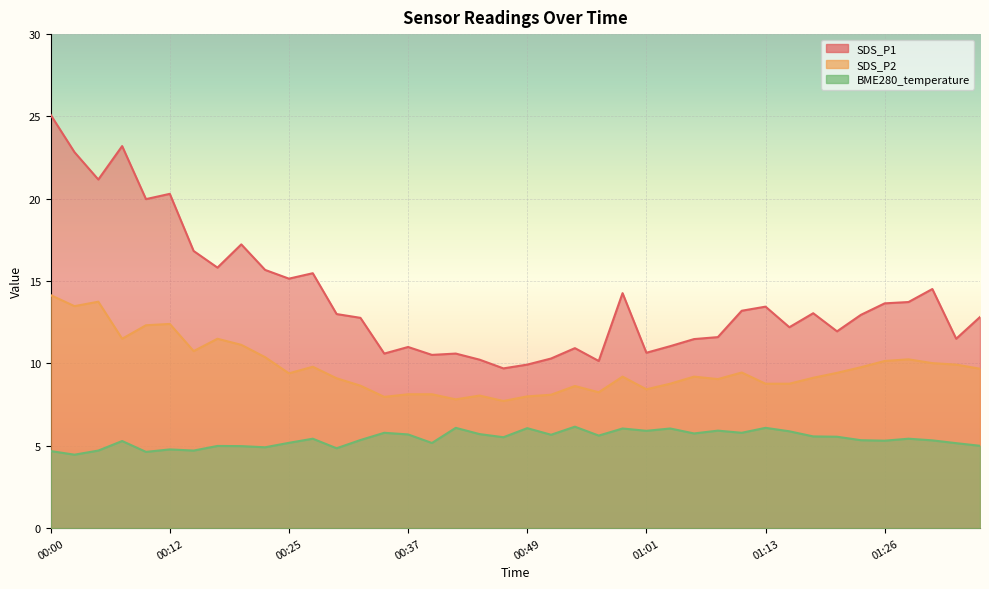

How many distinct data groups are displayed?

3